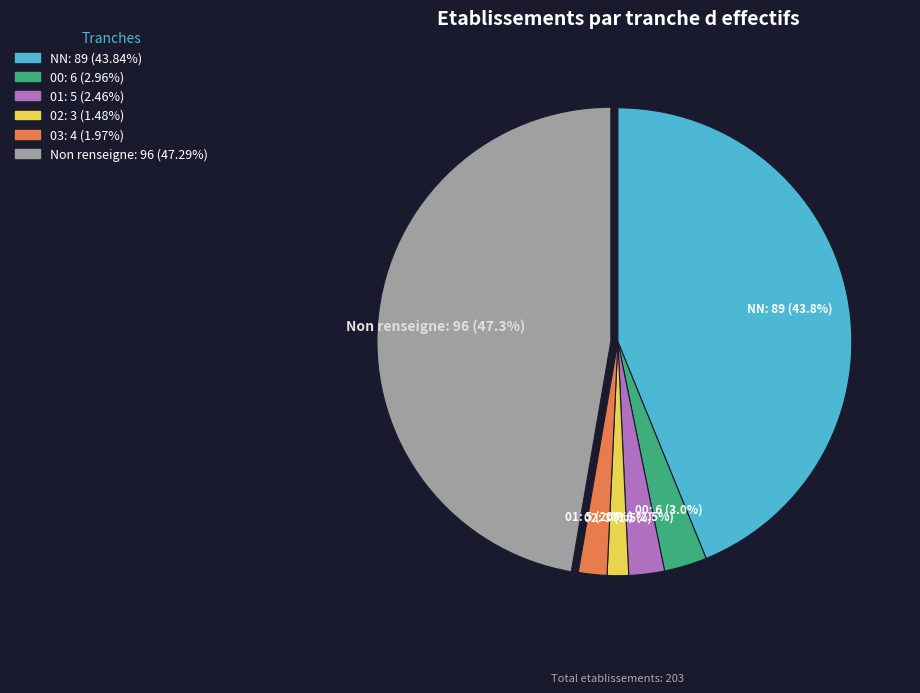

Is there any slice that represents more than half of the pie?

No